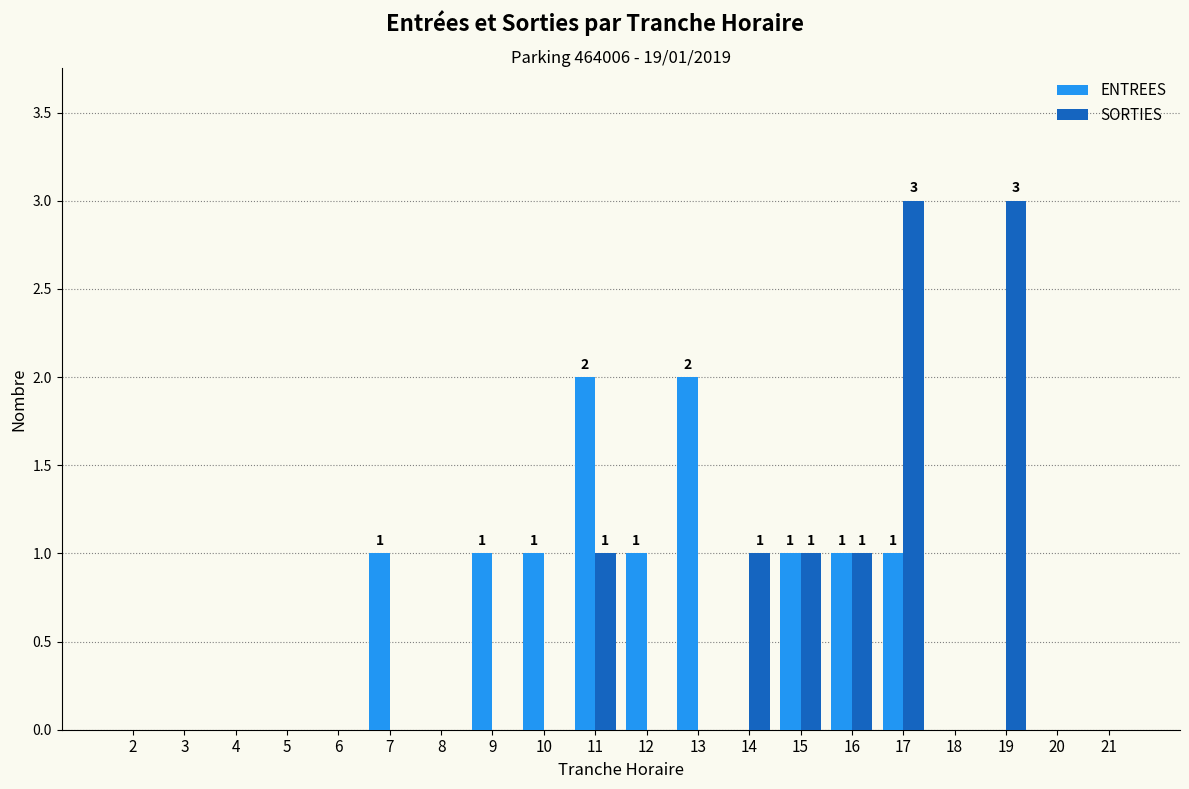

Between 11 and 13, which series saw the biggest shift?

SORTIES